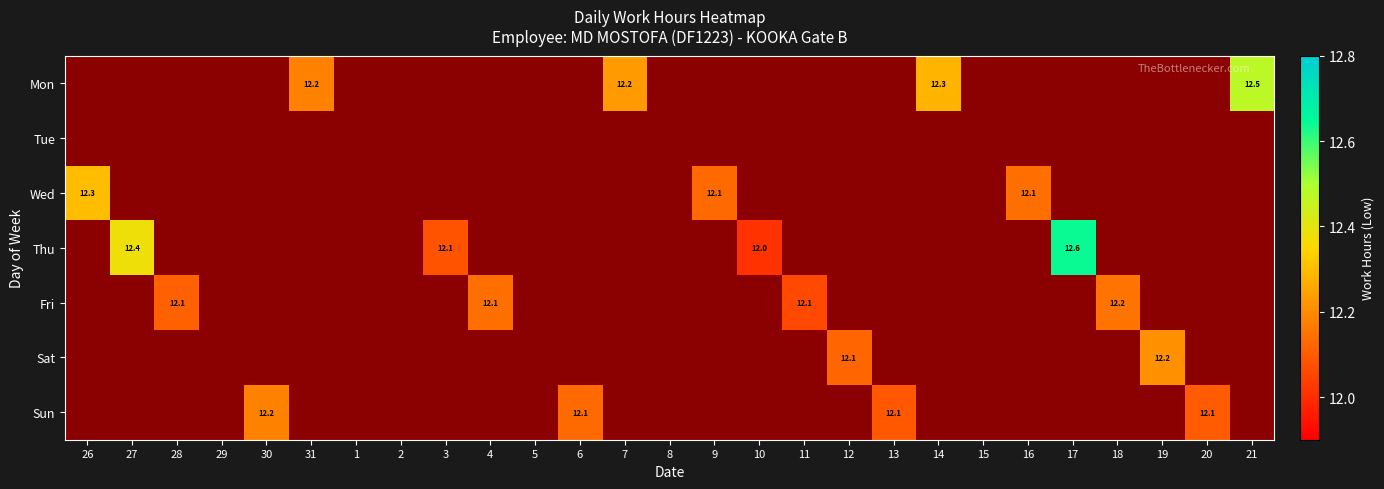

Is the value of Sat at 6 greater than the value of Mon at 3?

No